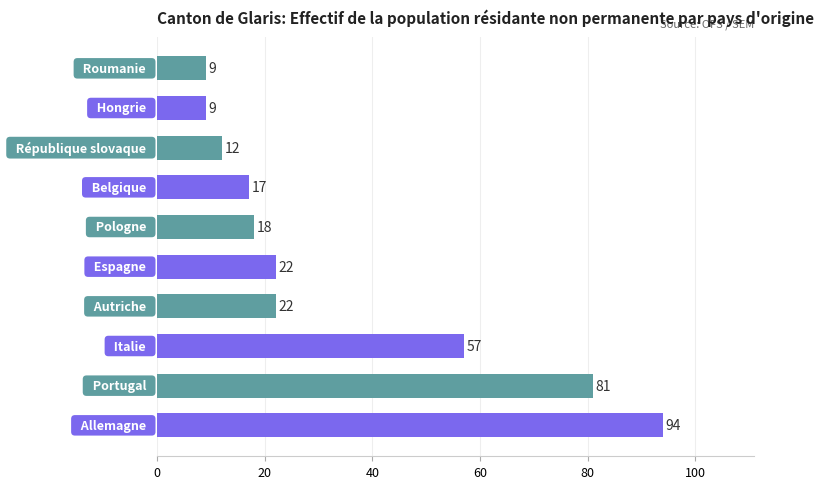

What is the difference between the maximum and minimum values?

85